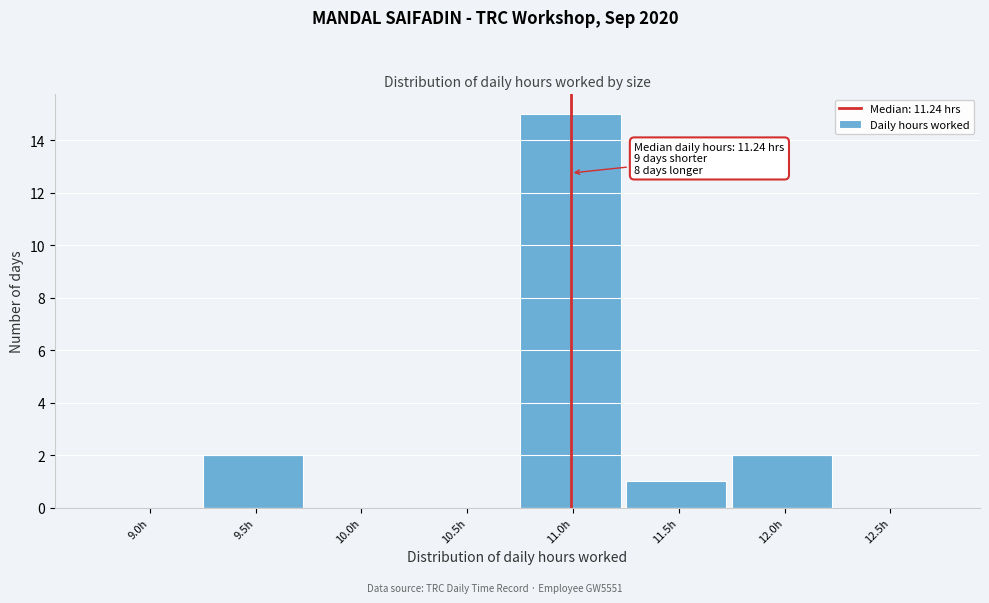

Reading right to left, transcribe all the data shown in this chart.

12.5h=0	12.0h=2	11.5h=1	11.0h=15	10.5h=0	10.0h=0	9.5h=2	9.0h=0